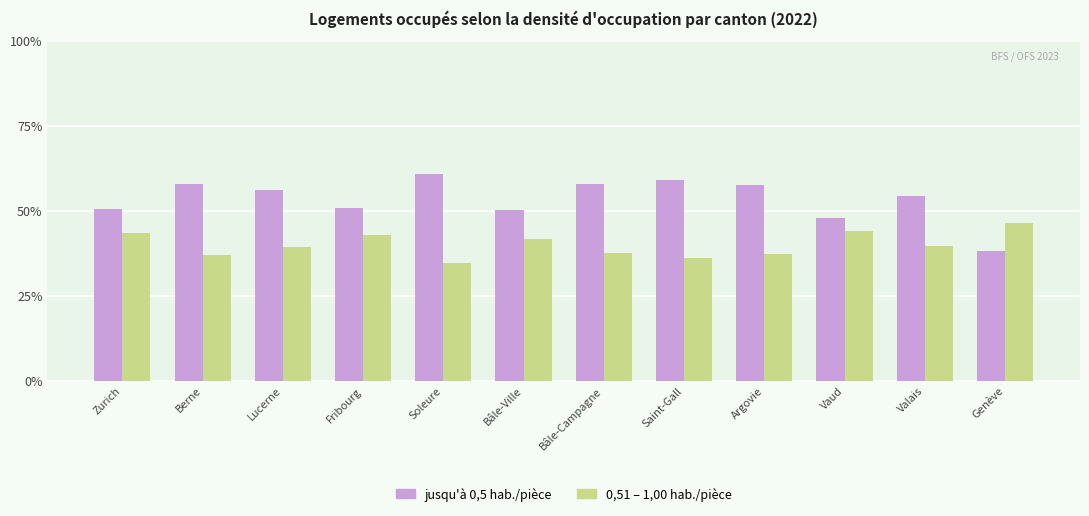

What is the total value across all series at Lucerne?

95.3